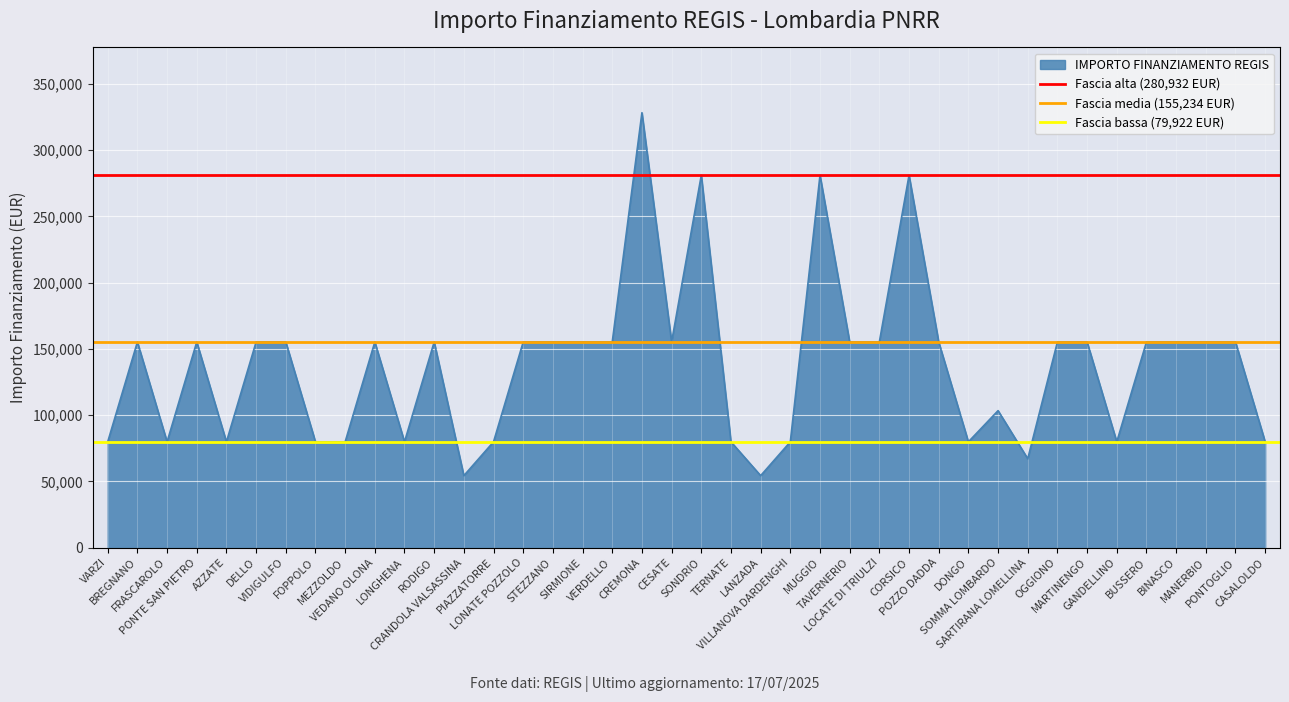

What is the highest value of the IMPORTO FINANZIAMENTO REGIS series?

328160